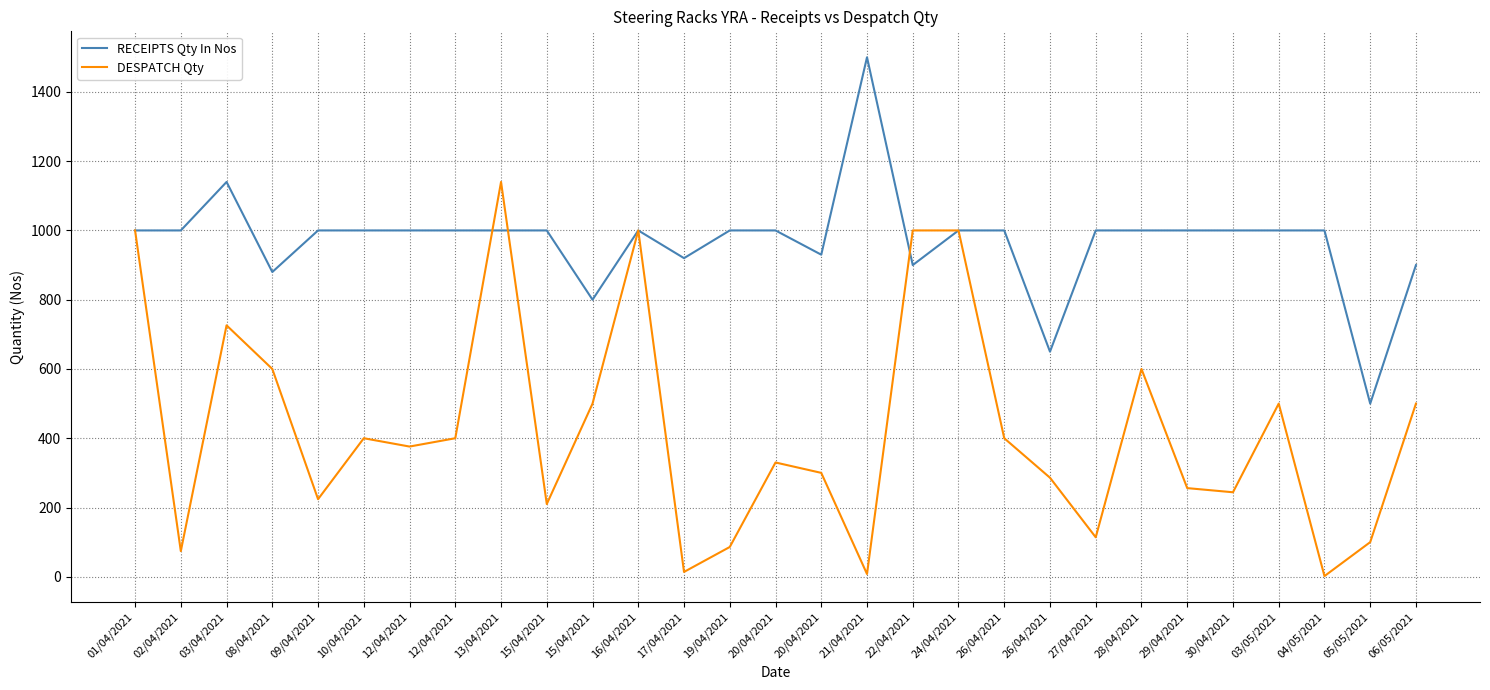

True or false: RECEIPTS Qty In Nos and DESPATCH Qty cross at least once.

True